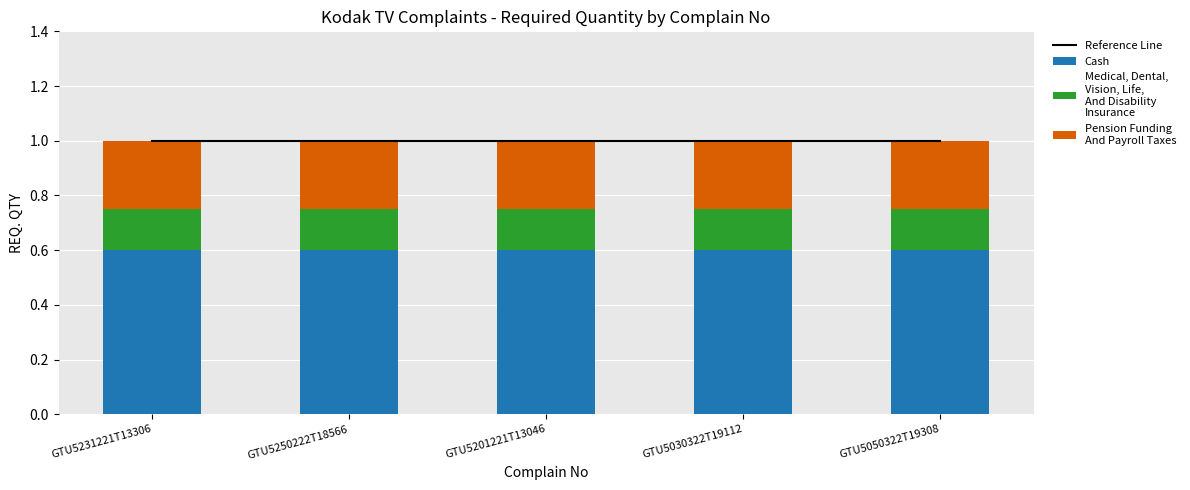

Reading left to right, extract all data points from this chart.

Reference Line: 1.0	1.0	1.0	1.0	1.0
Cash: 0.6	0.6	0.6	0.6	0.6
Medical, Dental,
Vision, Life,
And Disability
Insurance: 0.2	0.2	0.2	0.2	0.2
Pension Funding
And Payroll Taxes: 0.2	0.2	0.2	0.2	0.2